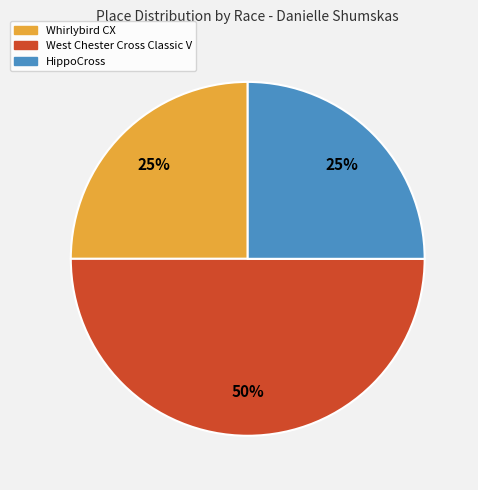

The HippoCross slice represents 39% of the pie. True or false?

False